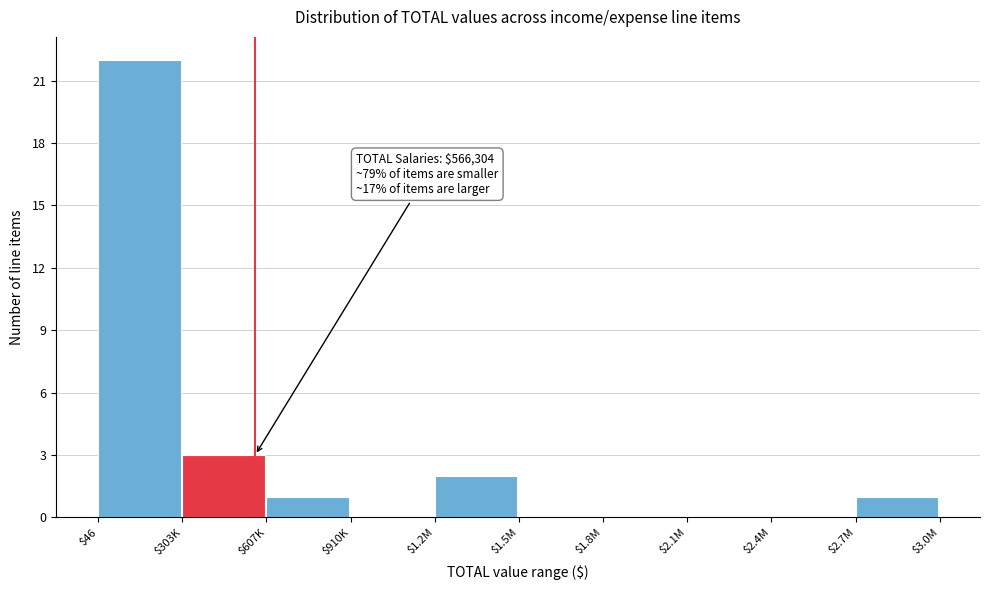

At which label is the value closest to 11?

$303K